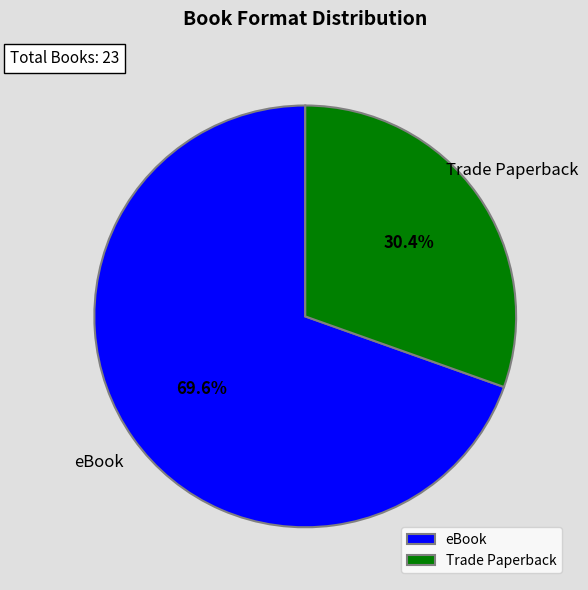

Rank the categories by value from lowest to highest.

Trade Paperback, eBook